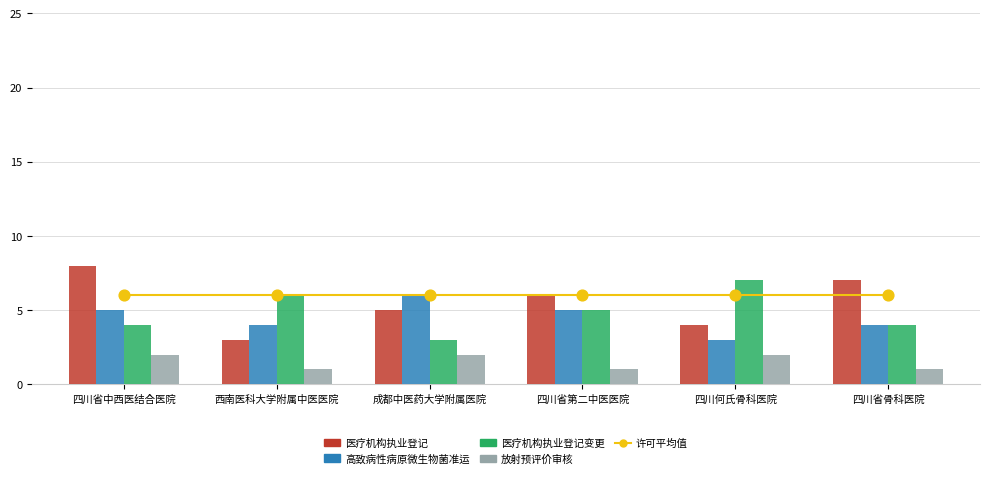

At which category is the sum across all series the highest?

四川省中西医结合医院